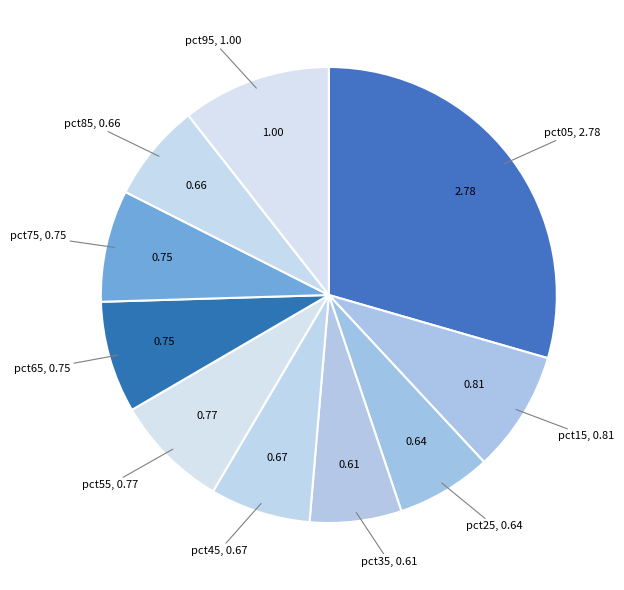

How many segments does this pie chart have?

10